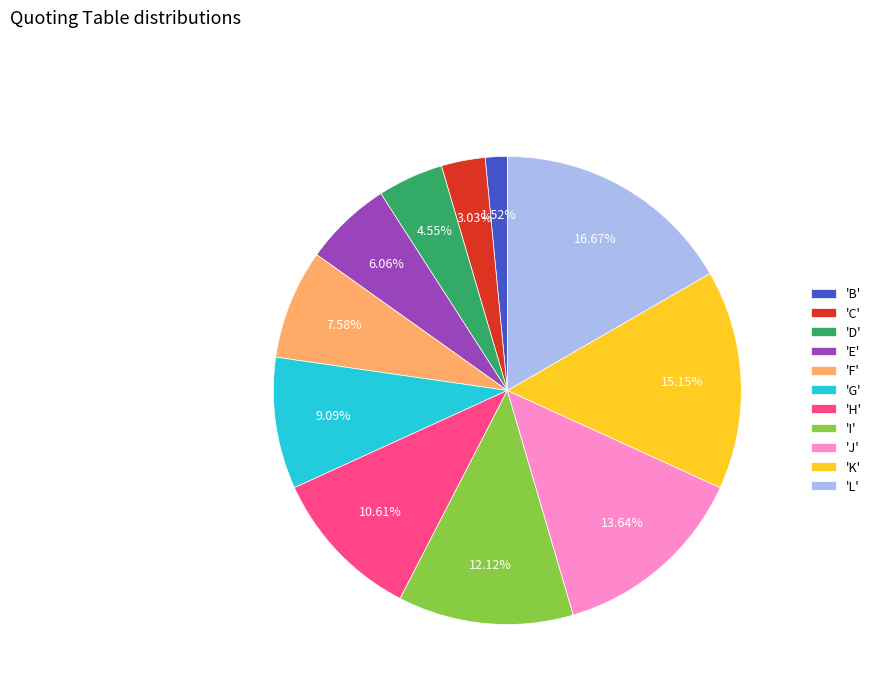

How many slices are in this pie chart?

11